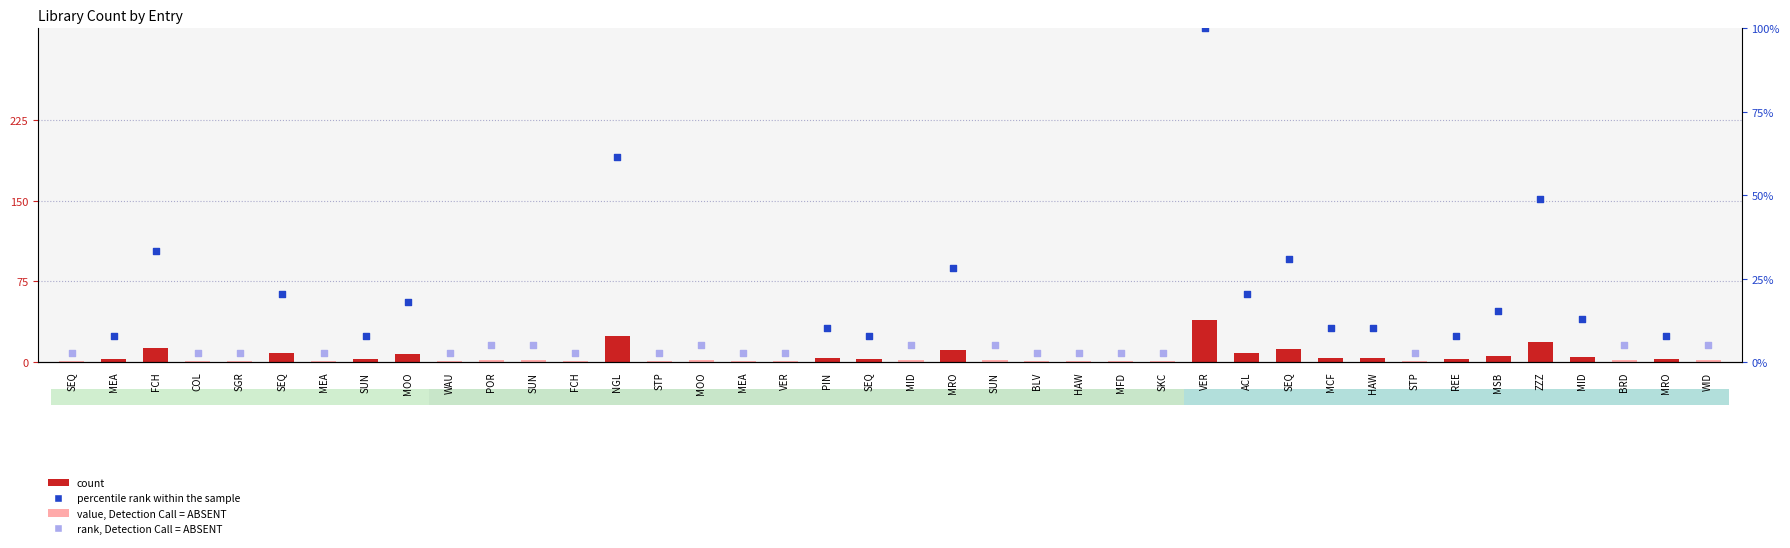

What is the change in value from SUN to MID?

+3